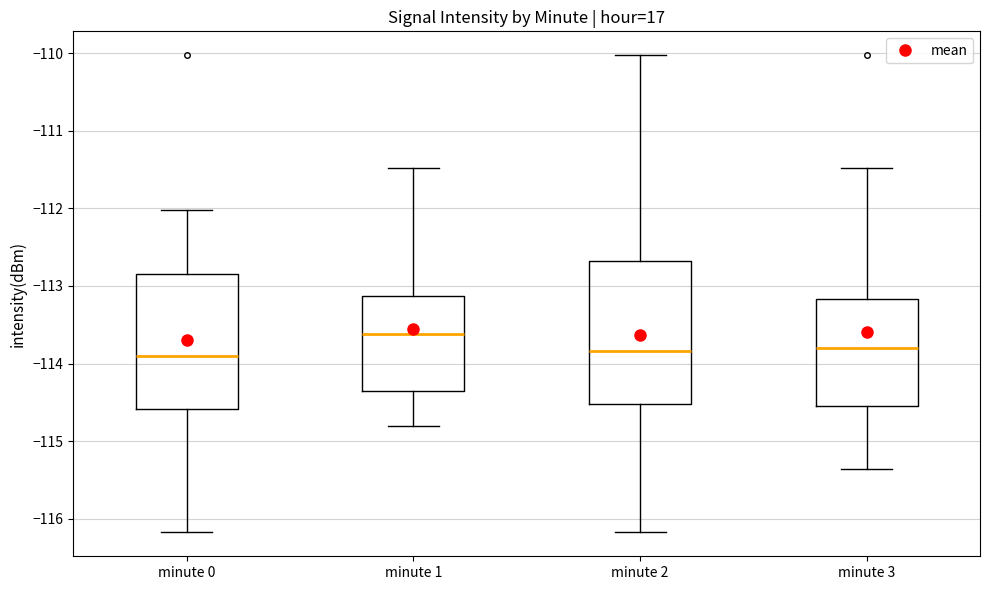

Where does the median line of the box for minute 3 sit on the y-axis? The values are not printed on the chart, so give them approximately, as read against the axis.

-113.8